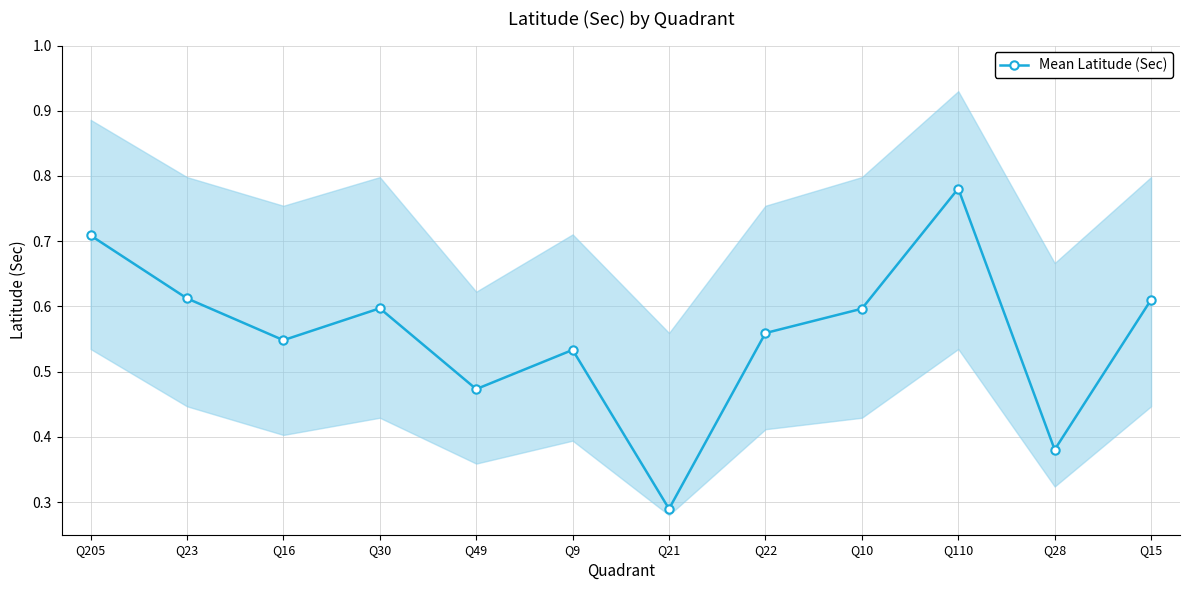

Does the chart have visible grid lines?

Yes